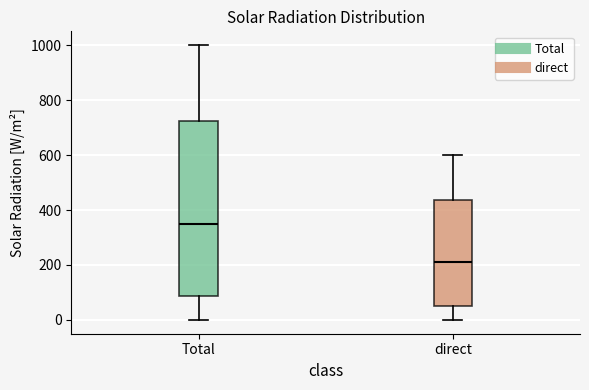

Where does the lower whisker of the box for Total end on the y-axis? The values are not printed on the chart, so give them approximately, as read against the axis.

0